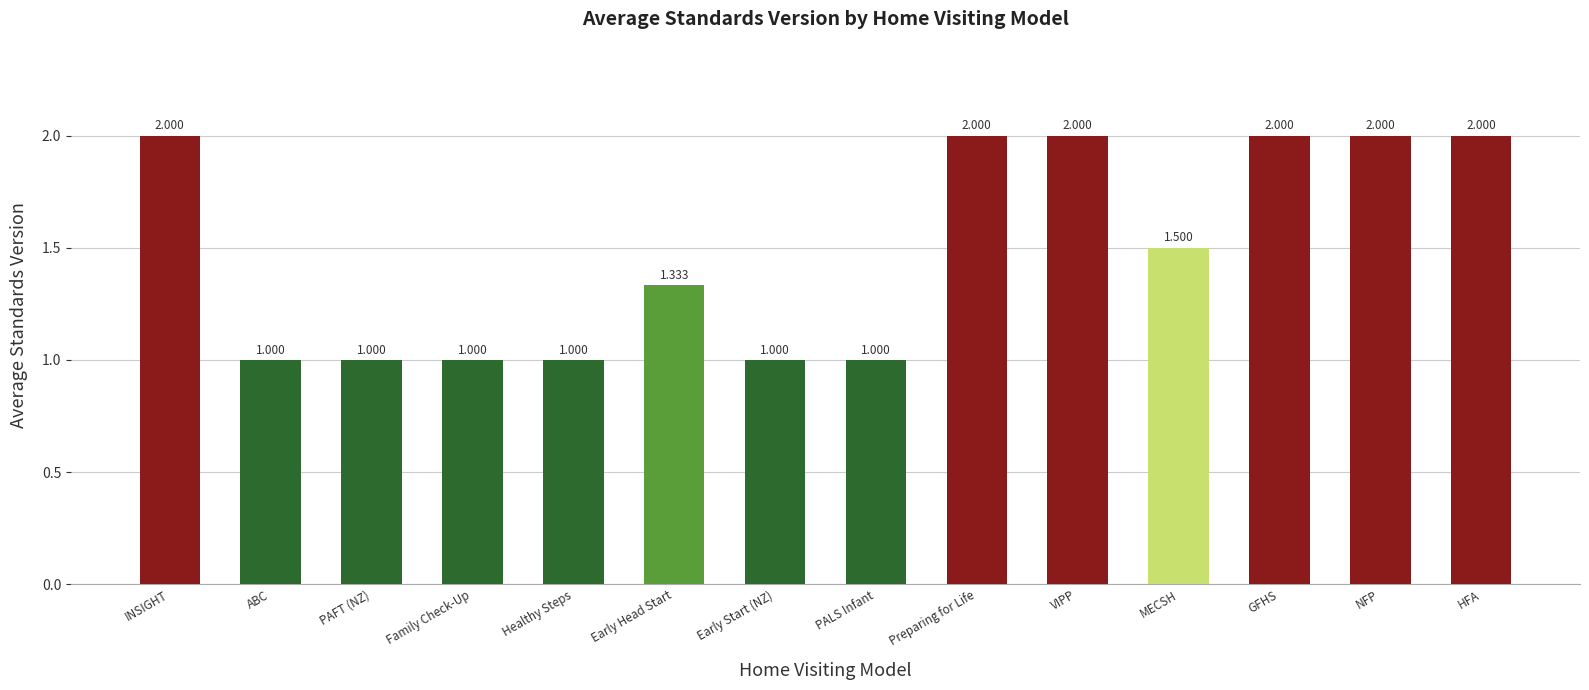

Does the chart contain any negative values?

No